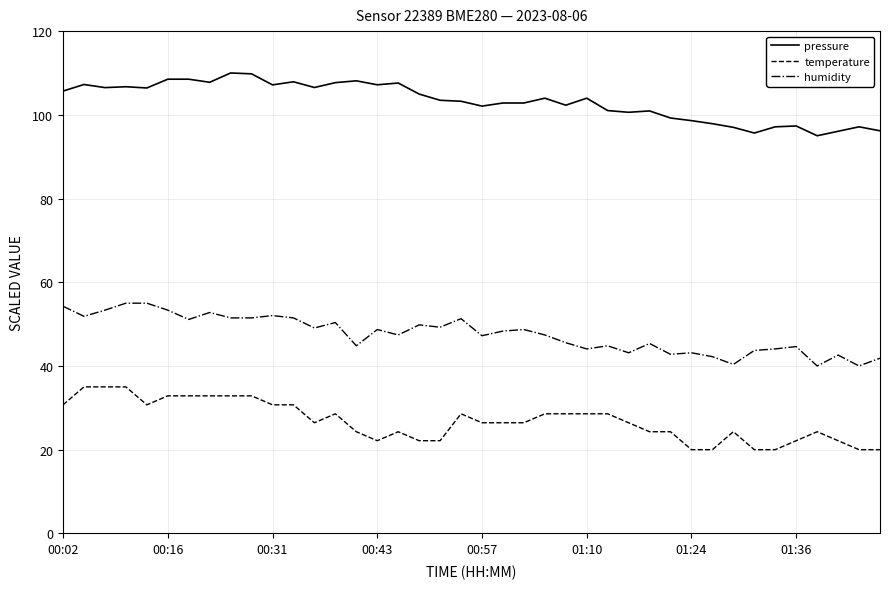

How many lines are shown in the chart?

3